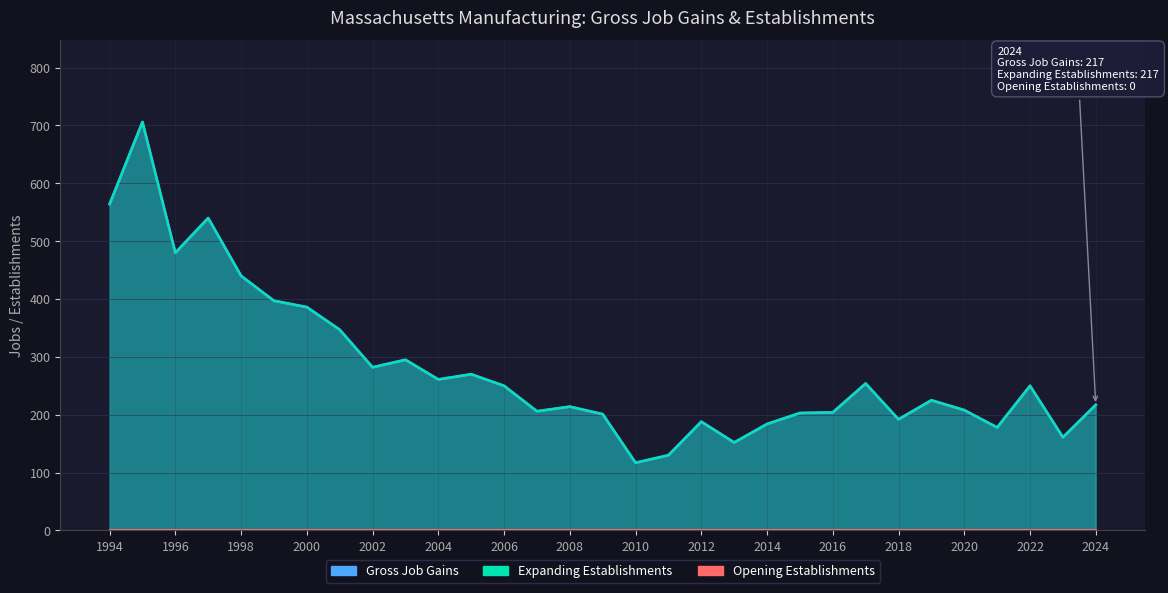

Reading left to right, list all the values displayed in this chart.

Gross Job Gains: 564	706	480	540	440	397	386	347	282	295	261	270	250	206	214	201	117	130	188	152	184	203	204	254	192	225	208	178	250	161	217
Expanding Establishments: 564	706	480	540	440	397	386	347	282	295	261	270	250	206	214	201	117	130	188	152	184	203	204	254	192	225	208	178	250	161	217